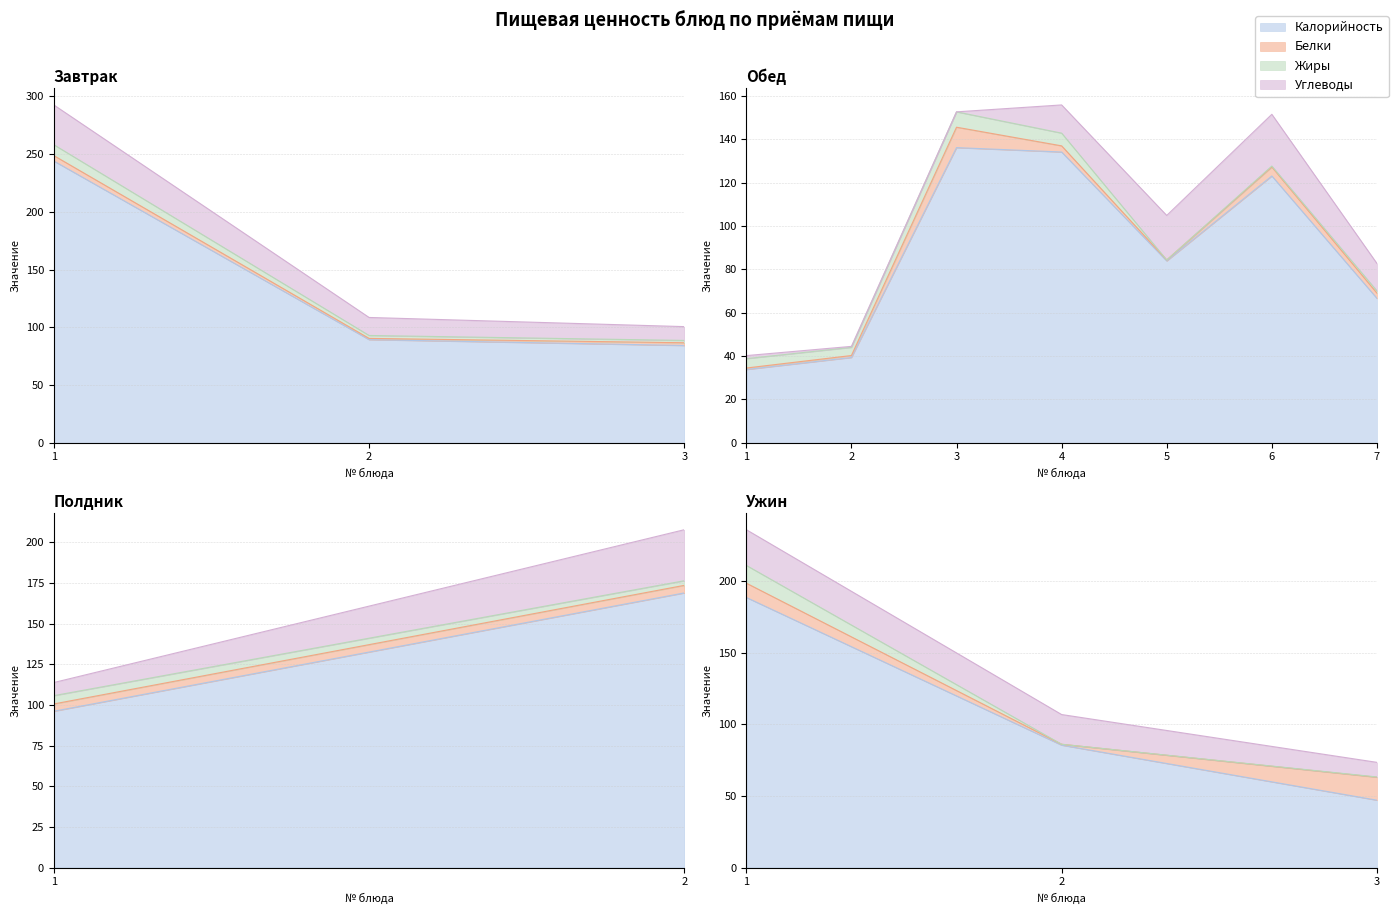

What is the sum of all Белки values?

64.7